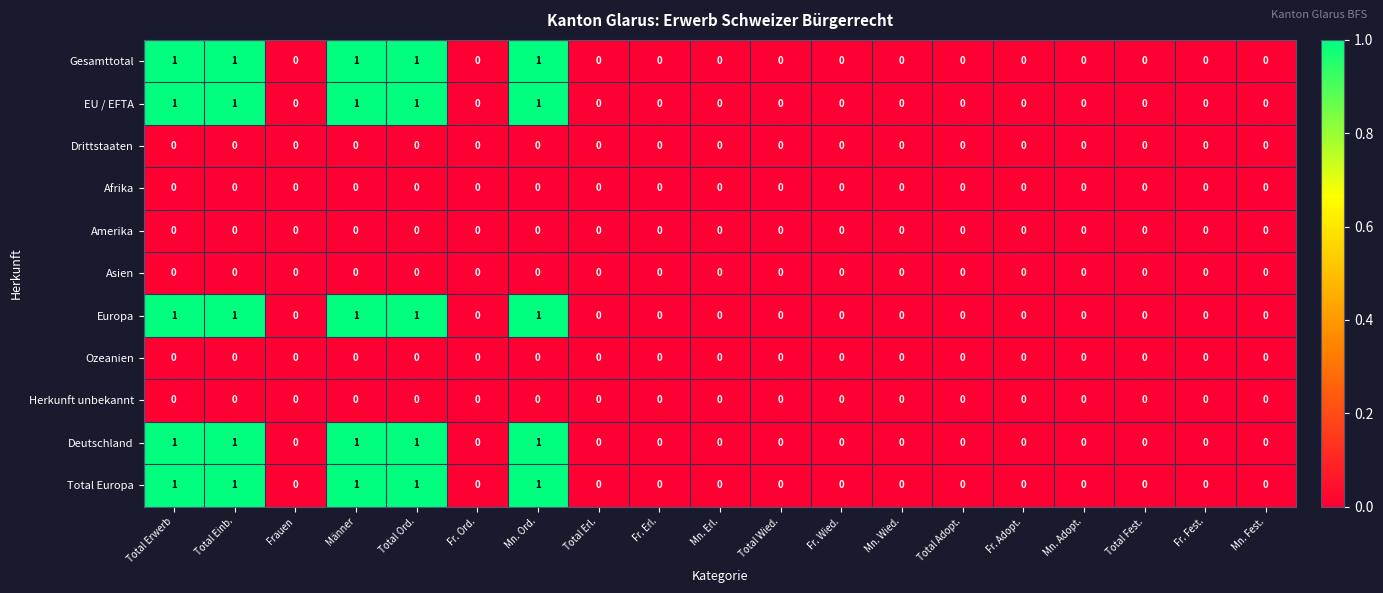

The value of Deutschland at Männer is 2. True or false?

False